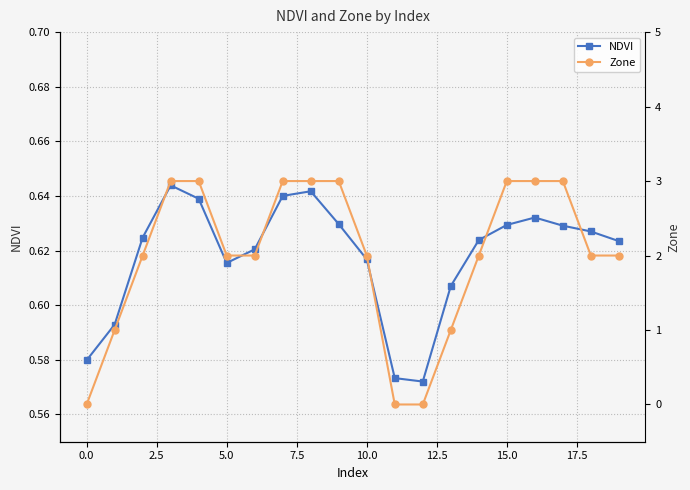

What is the label of the 18th point from the left?

17